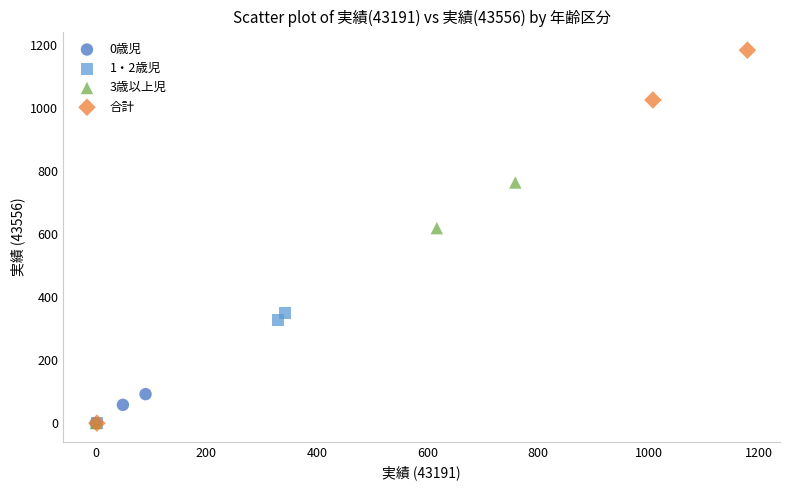

What are all the series names shown in the legend?

0歳児, 1・2歳児, 3歳以上児, 合計